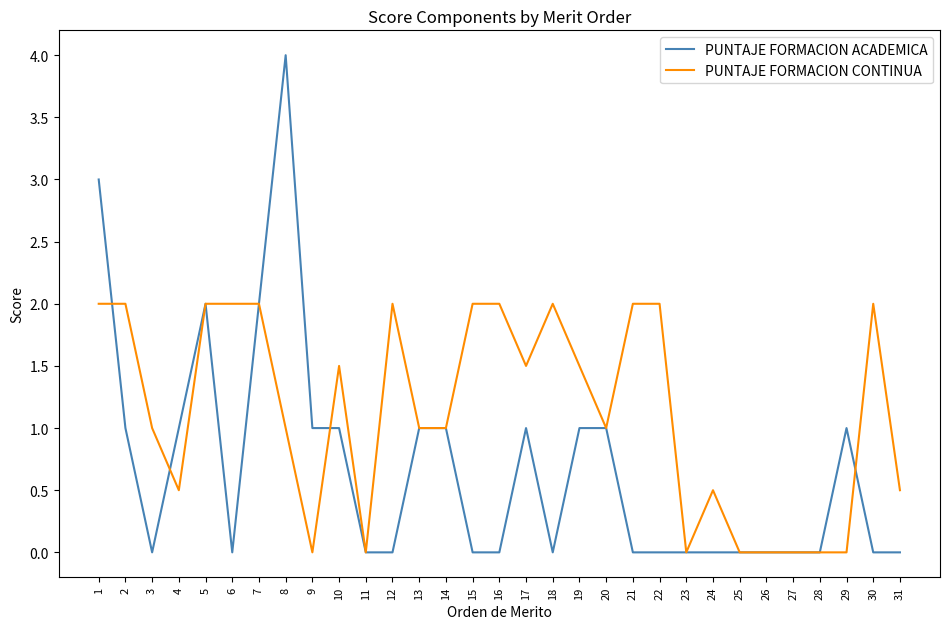

How many lines are shown in the chart?

2